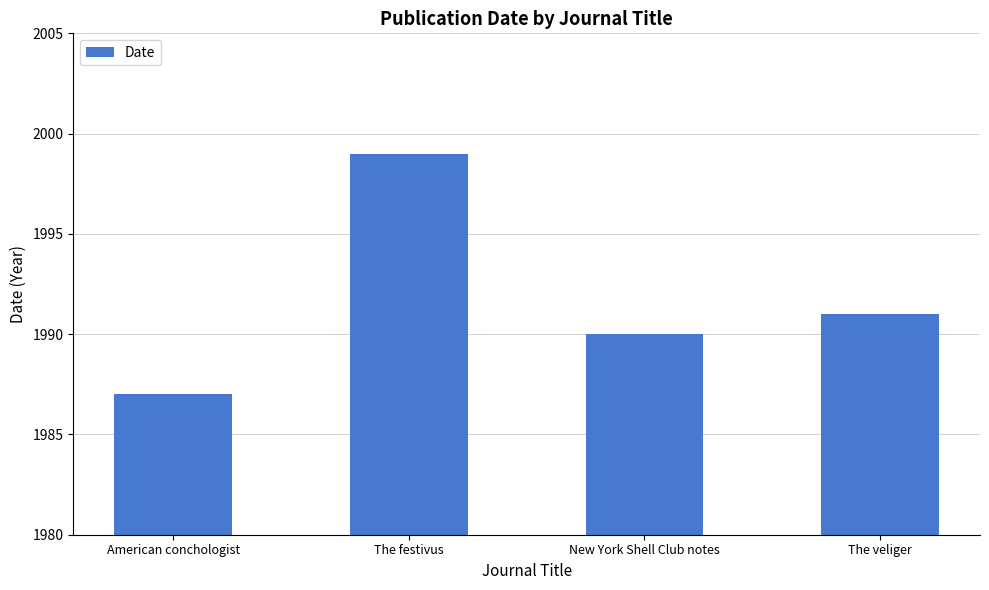

The chart shows a value of 2960 at New York Shell Club notes. True or false?

False